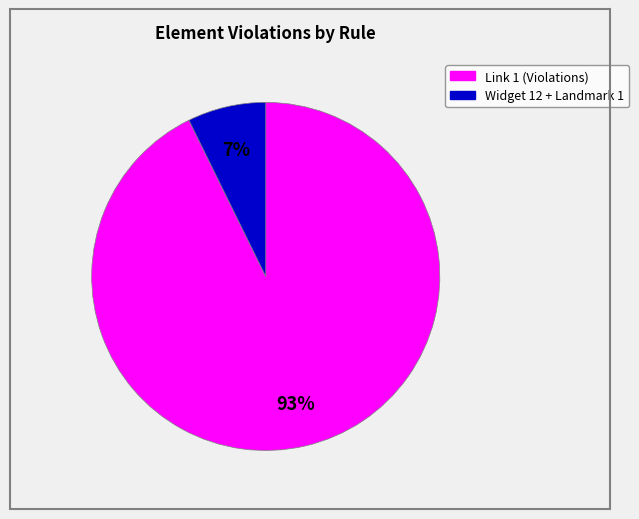

To the nearest percent, what is the average slice percentage?

50%